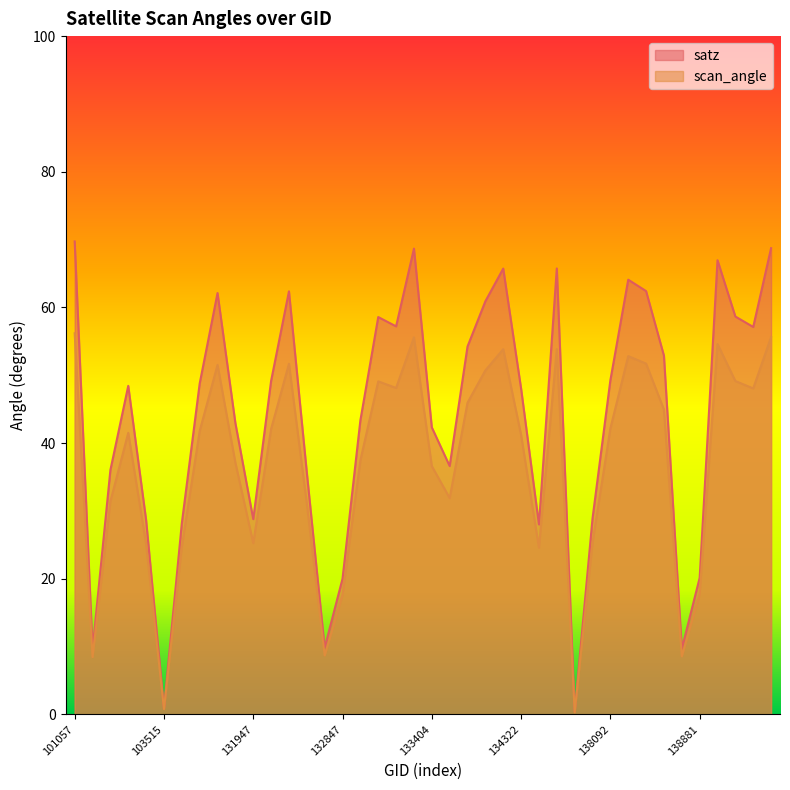

True or false: satz has a value of 76.9 at 103752.

False